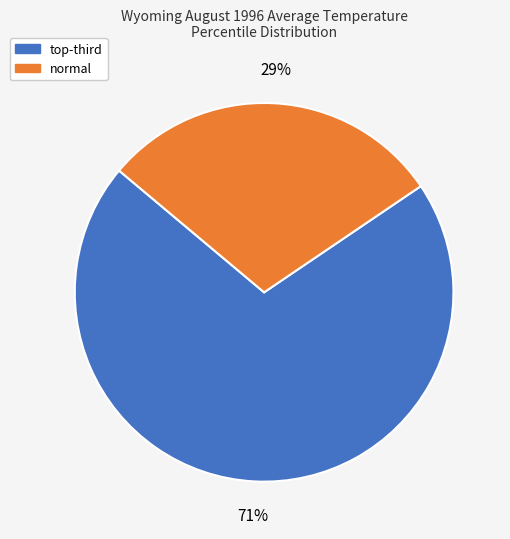

Count the number of slices in the pie.

2